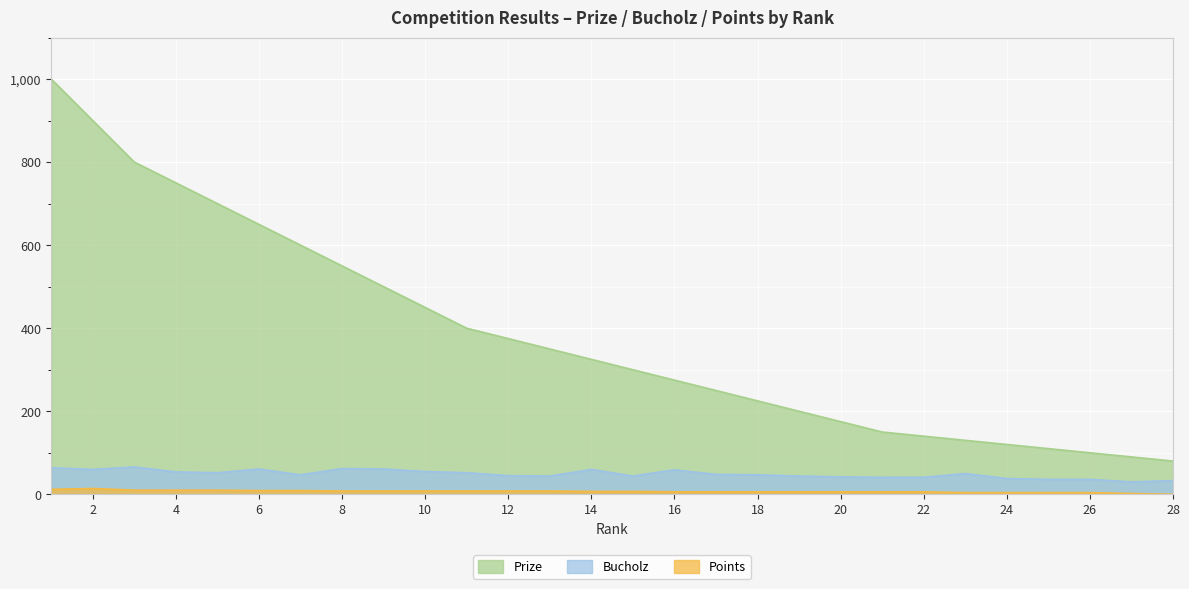

How many interior local peaks does the Bucholz series have?

6